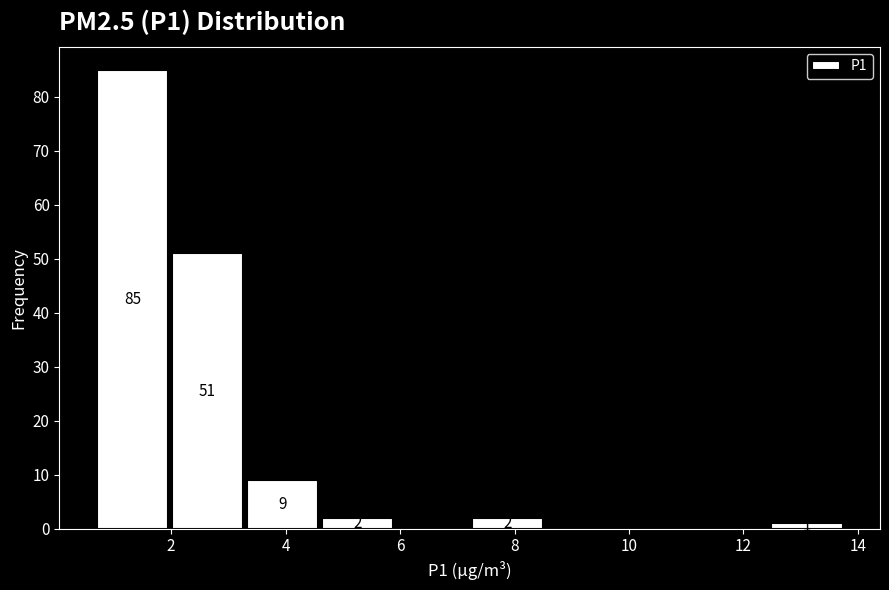

Over which range of the x-axis is the bar tallest?

0.8 to 2.0